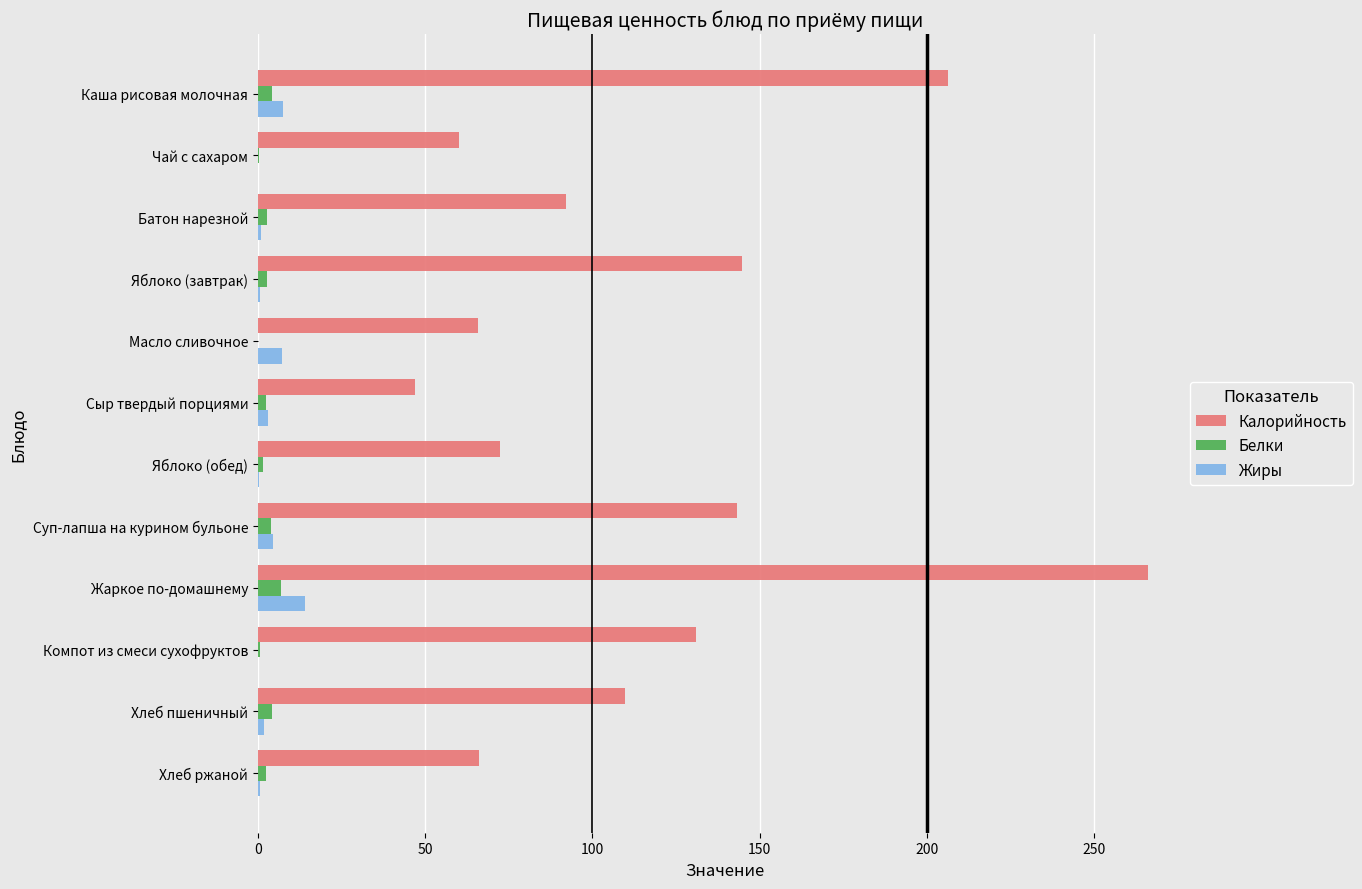

Which category has the highest value in the Жиры series?

Жаркое по-домашнему